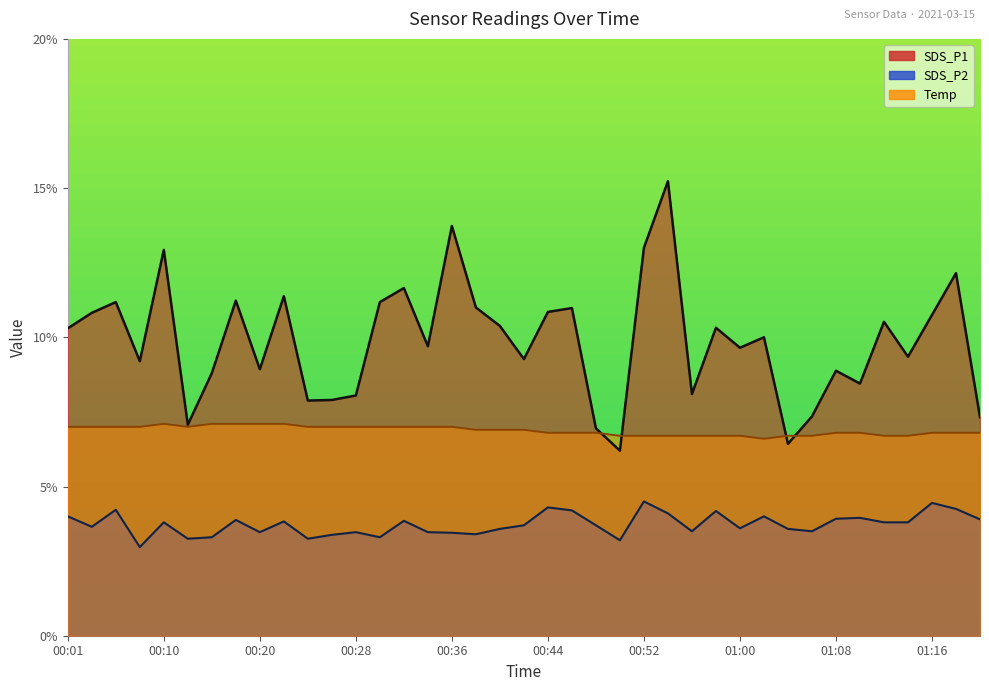

The value of SDS_P2 at 00:26 is 2.0. True or false?

False